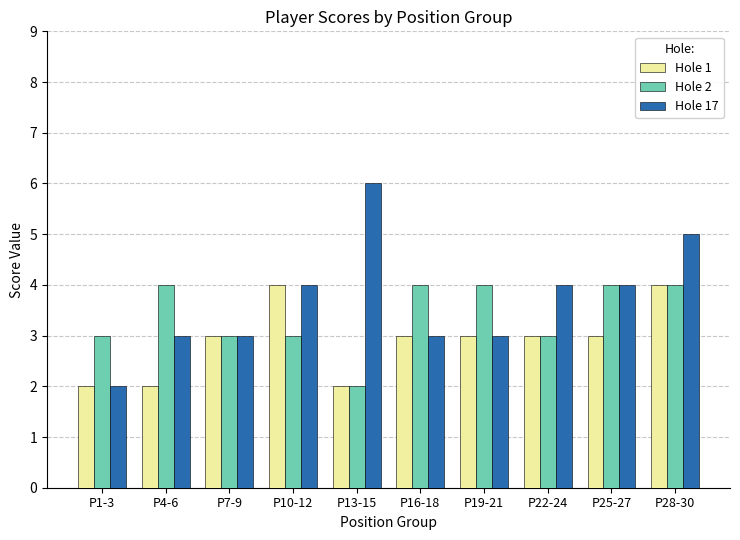

How many bars are there in total?

30